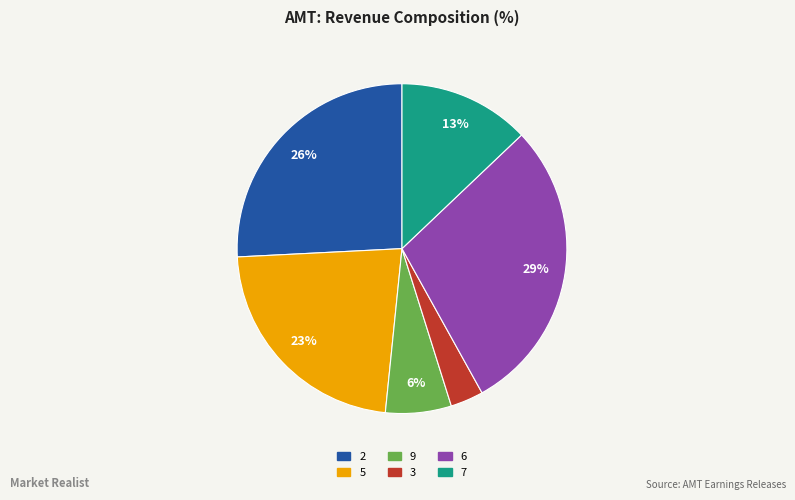

To the nearest percent, what is the average slice percentage?

17%